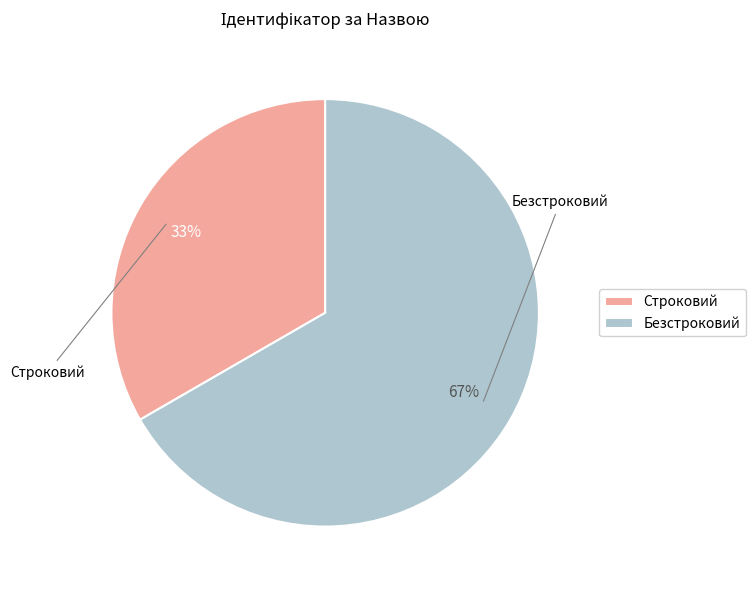

True or false: Строковий accounts for 33% of the total.

True